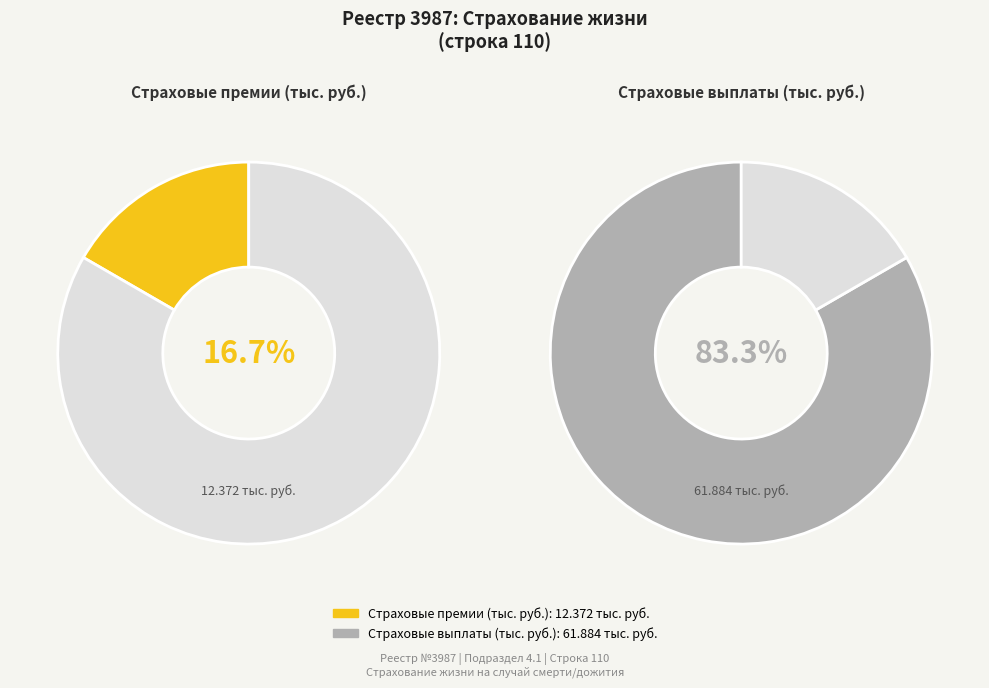

To the nearest percent, what percentage of the pie is Страховые выплаты (тыс. руб.)?

83%